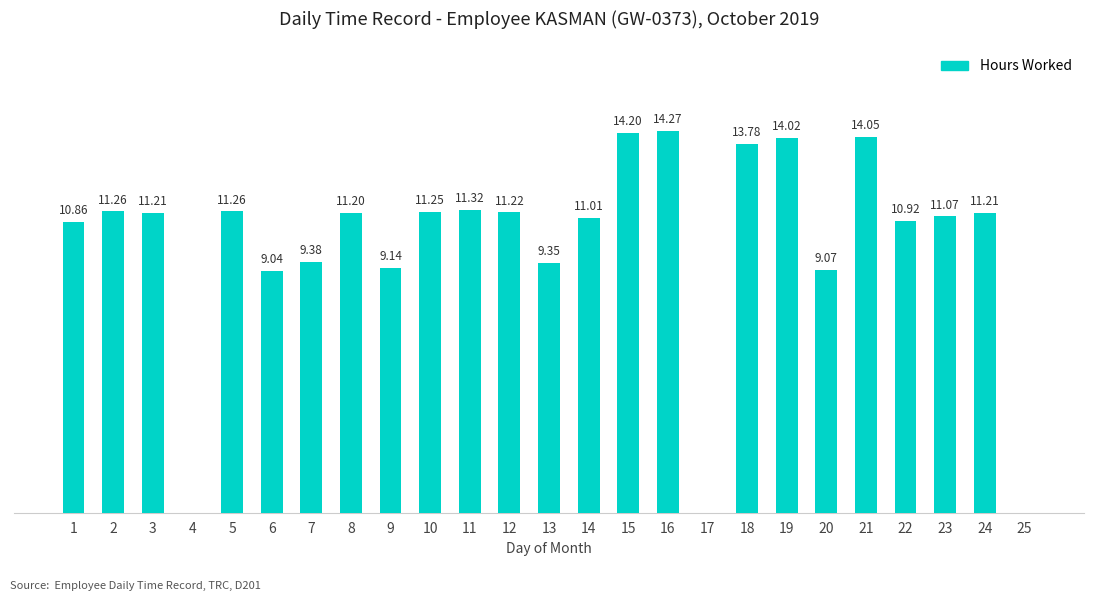

What is the sum of the values at 23 and 4?

11.1